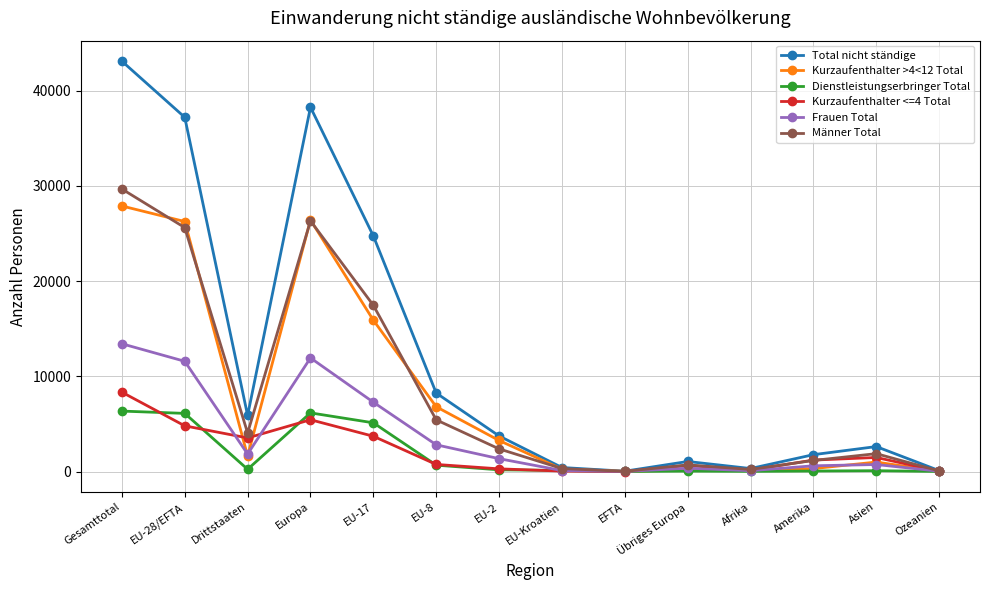

In Frauen Total, how many points are lower than both neighbors (excluding endpoints)?

3